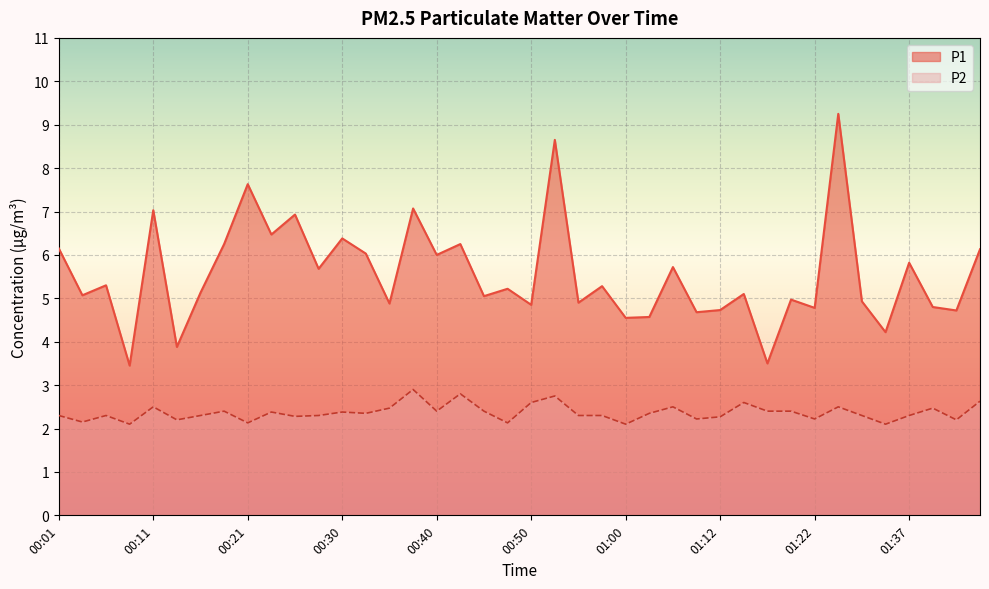

What is the label of the 11th point from the left?

00:26